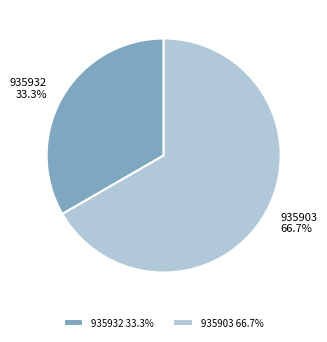

Rank the categories by value from highest to lowest.

935903, 935932